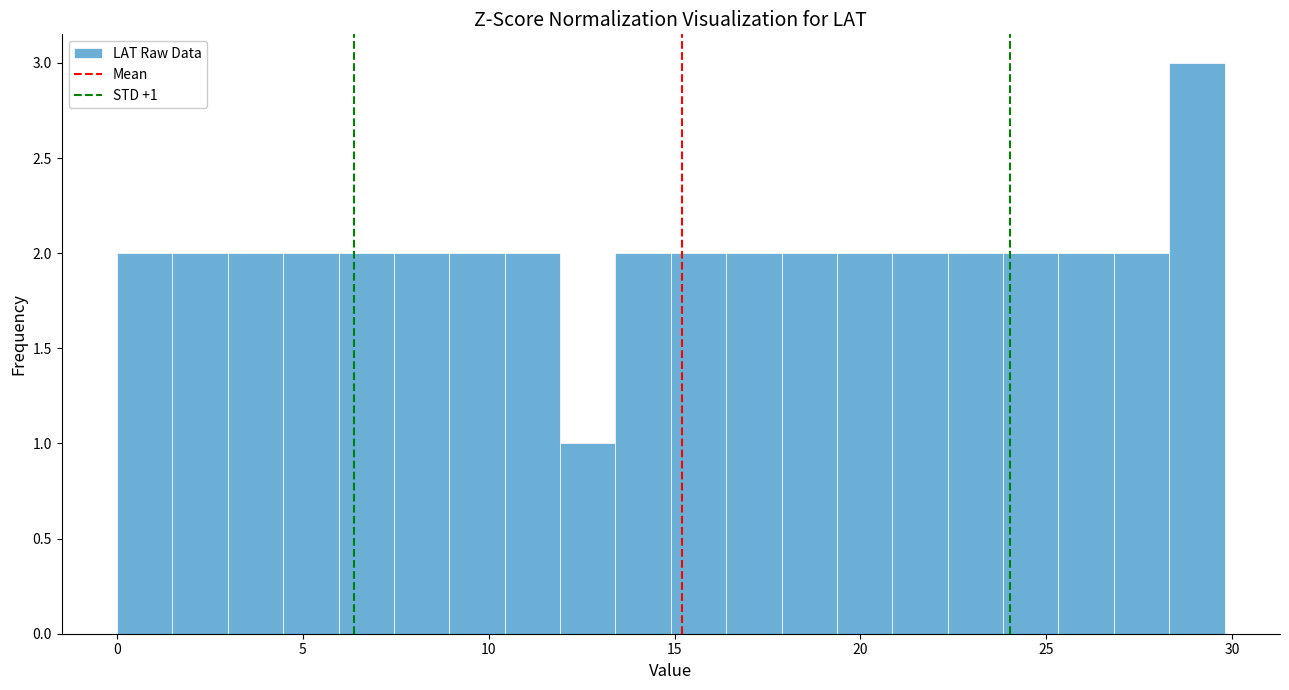

Read against the x-axis, roughly where is the centre of the tallest bar?

29.0